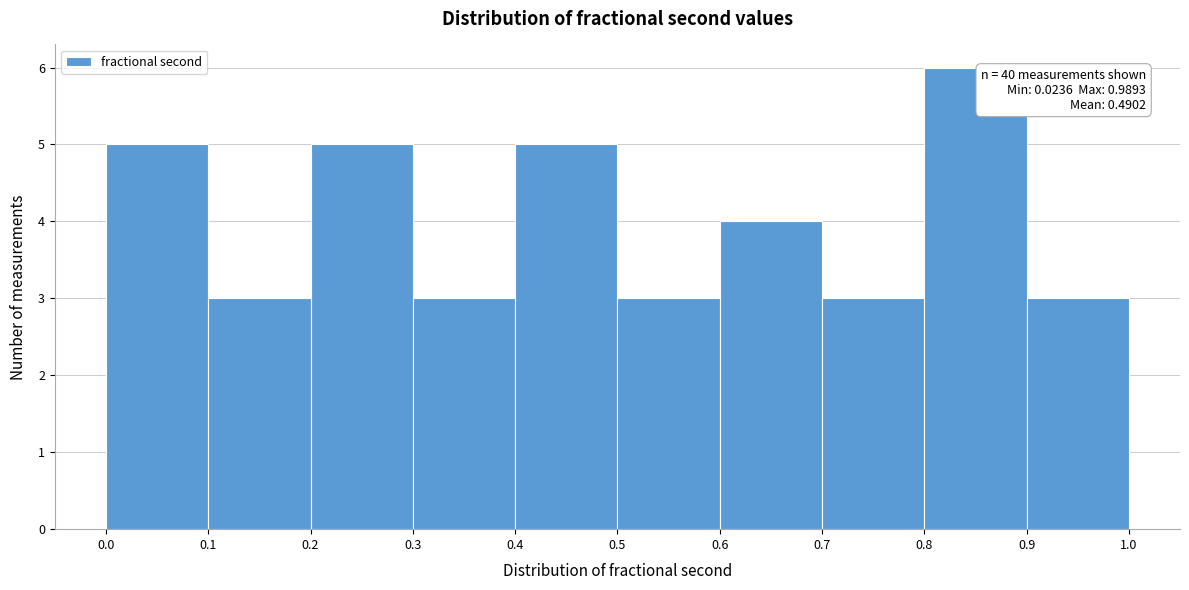

Over which range of the x-axis is the bar tallest?

0.8 to 0.9